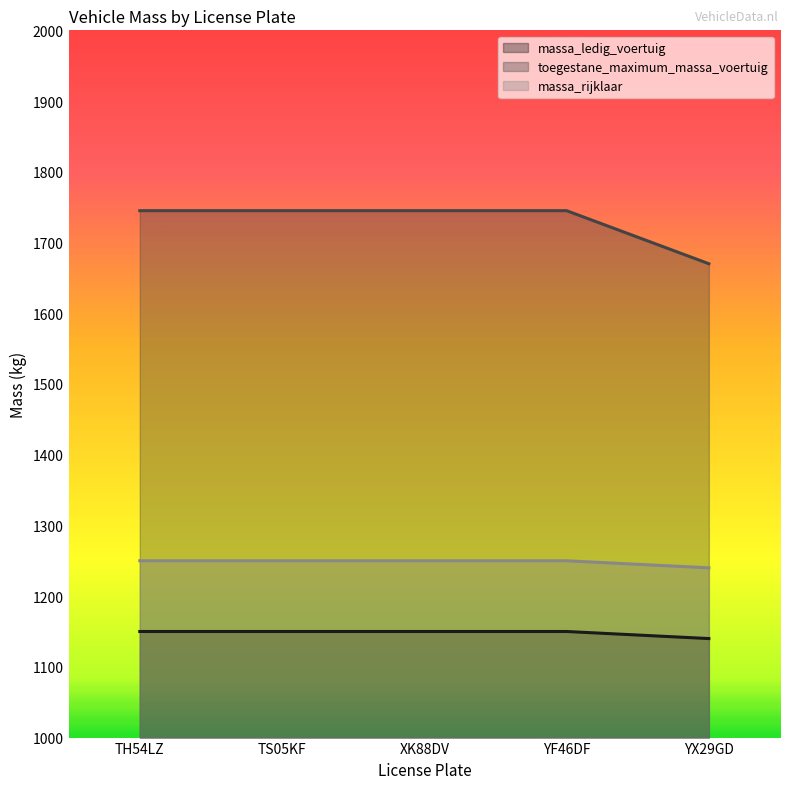

True or false: massa_ledig_voertuig has more than 2 interior local peaks.

False